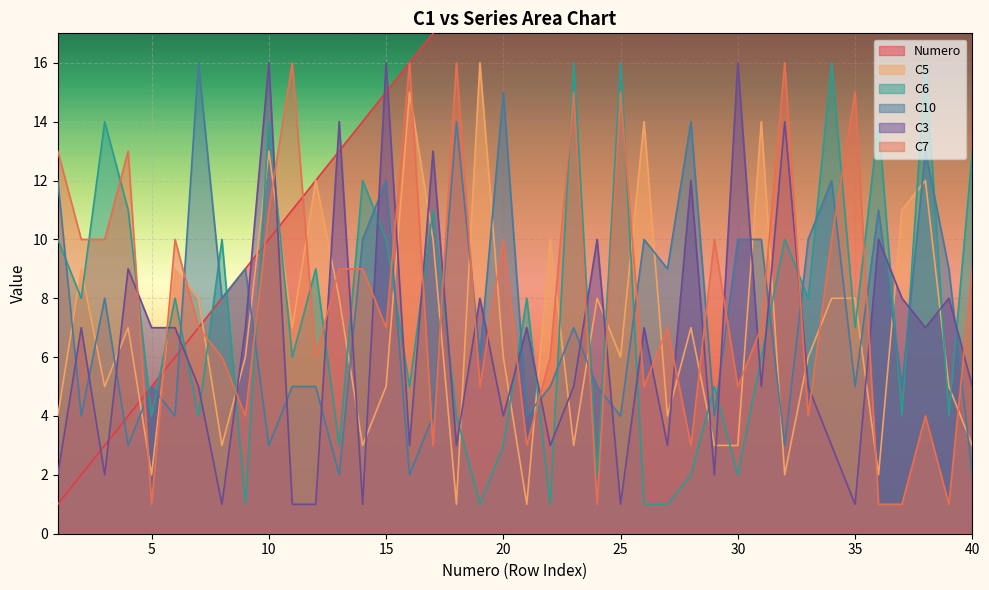

At 3, list the series in order from largest to smallest.

C6, C7, C10, C5, Numero, C3